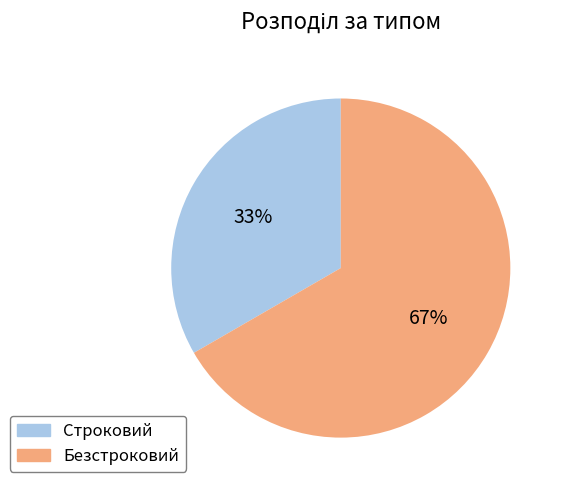

Which has a higher value, Строковий or Безстроковий?

Безстроковий